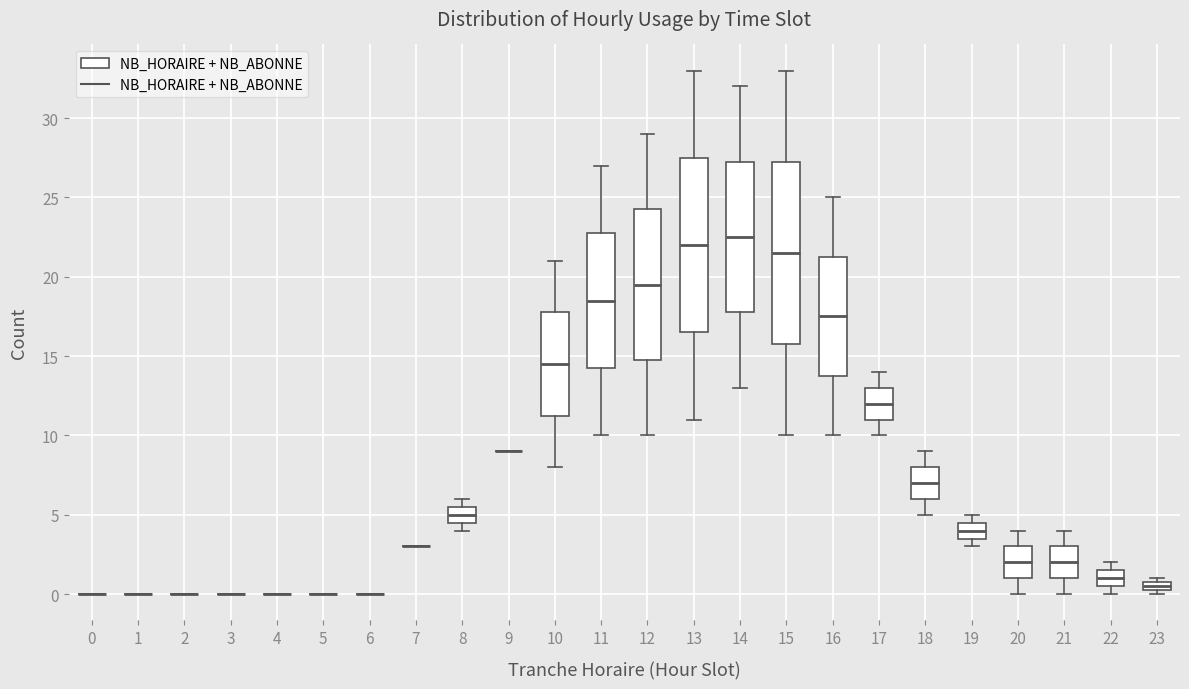

Which box is the tallest, from its lower edge to its upper edge?

15